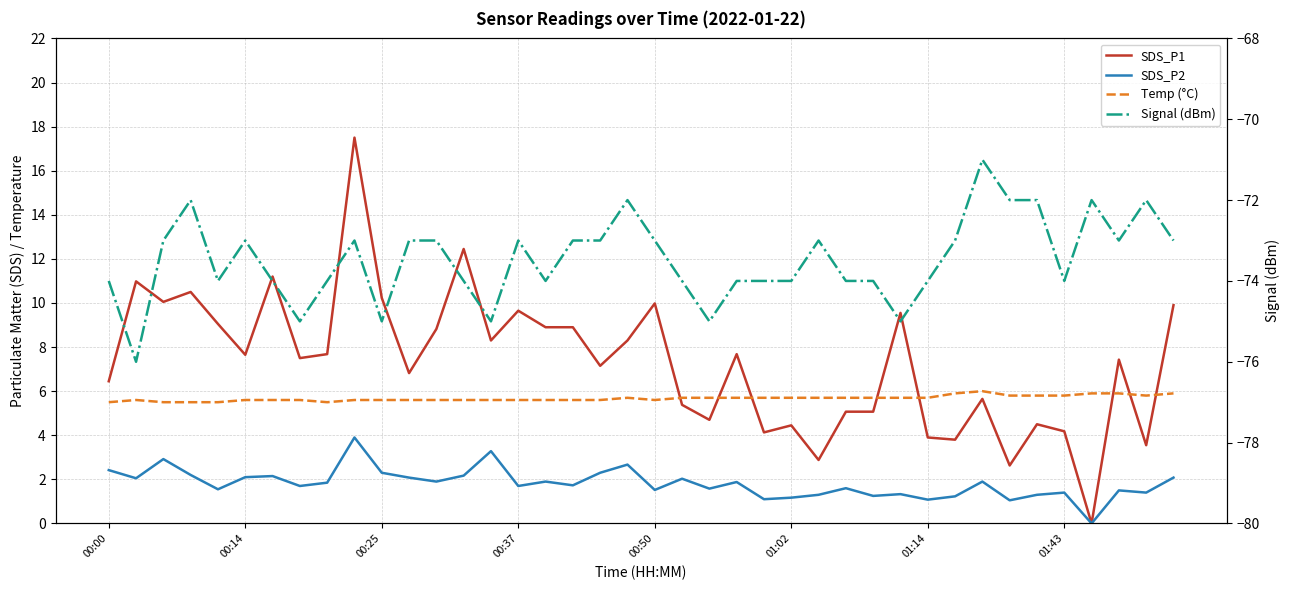

In Temp (°C), how many points are lower than both neighbors (excluding endpoints)?

3